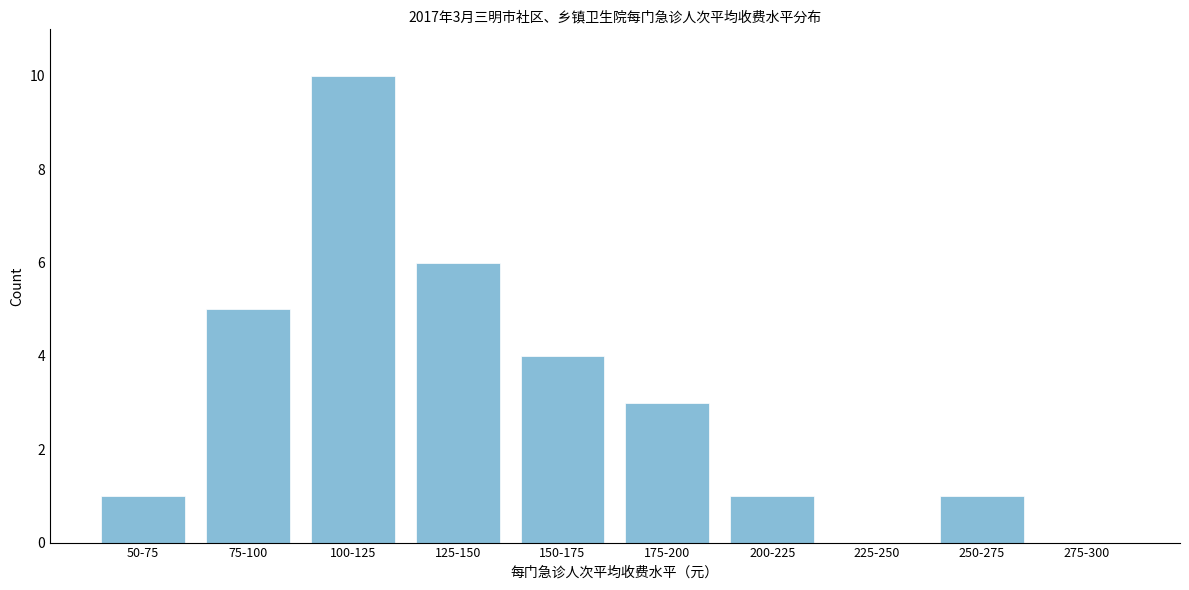

Reading right to left, transcribe all the data shown in this chart.

275-300=0	250-275=1	225-250=0	200-225=1	175-200=3	150-175=4	125-150=6	100-125=10	75-100=5	50-75=1